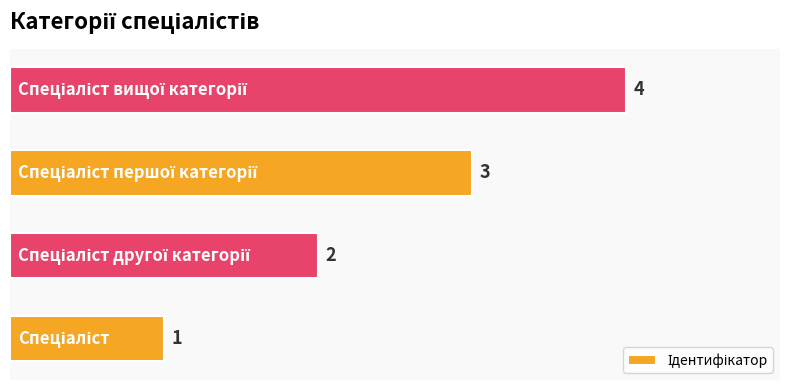

How many values are between 2 and 4?

3